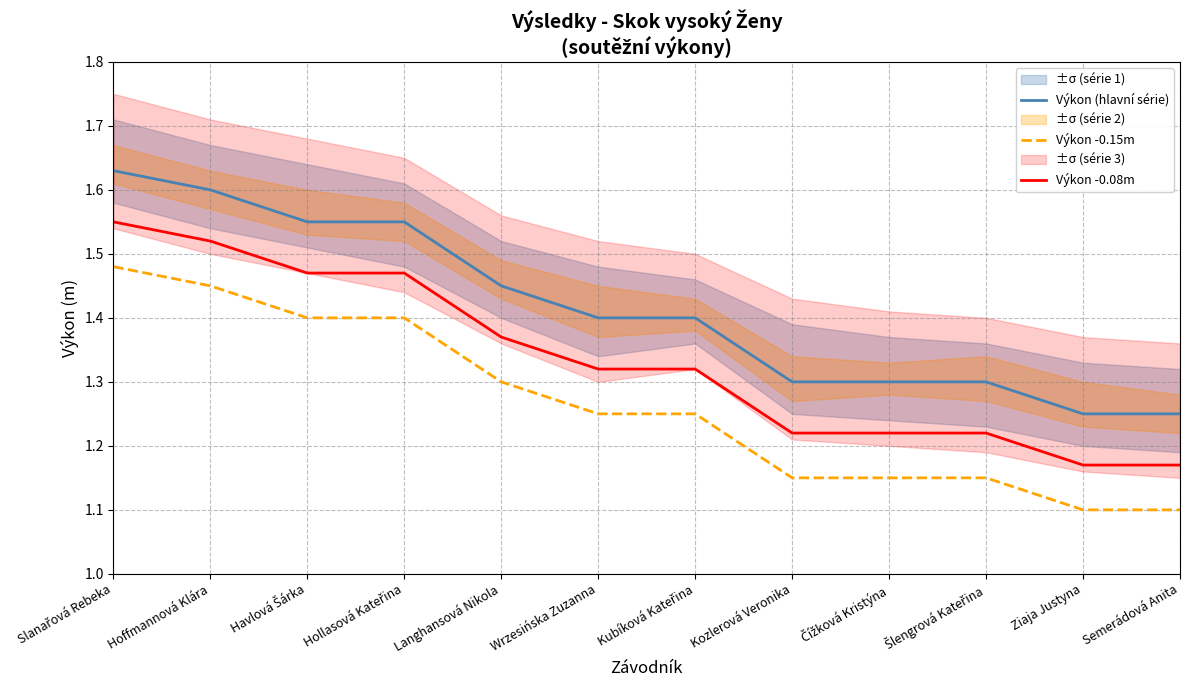

Rank the series by their average value, from highest to lowest.

Výkon (hlavní série), Výkon -0.08m, Výkon -0.15m